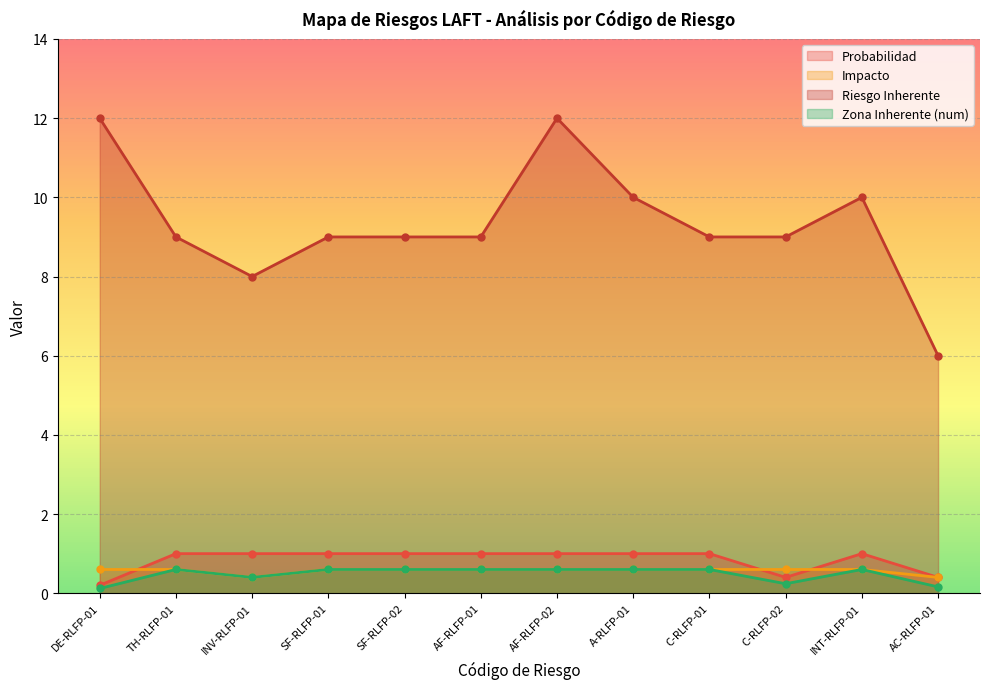

What is the sum of the Zona Inherente (num) values at C-RLFP-02 and AC-RLFP-01?

0.4